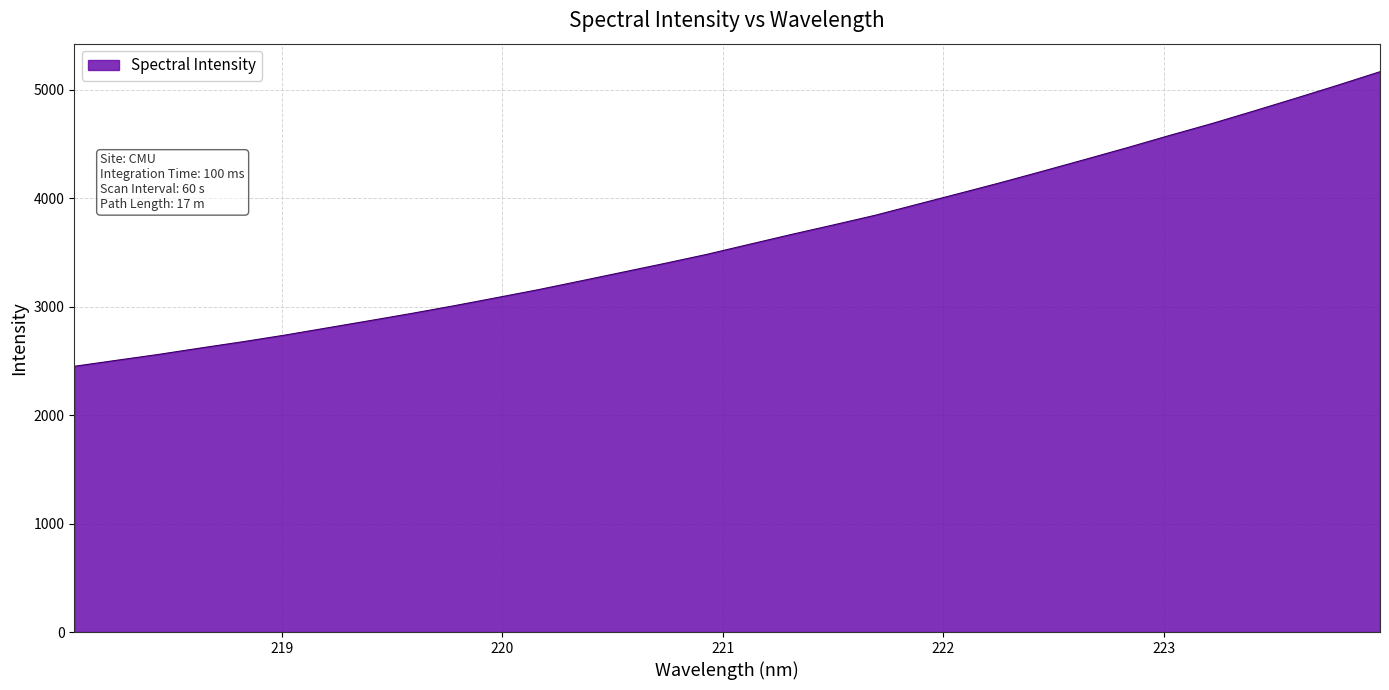

What is the minimum value shown in the chart?

2450.5